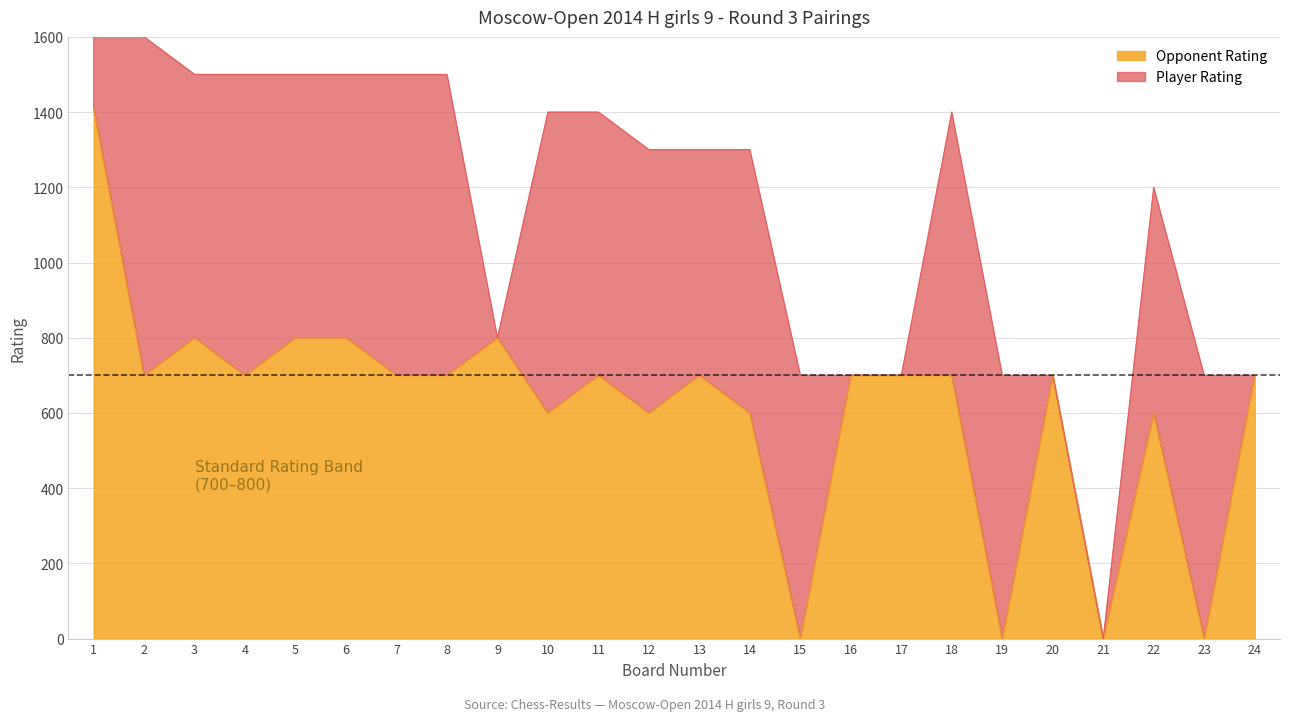

True or false: the data shows 449 at 18.

False